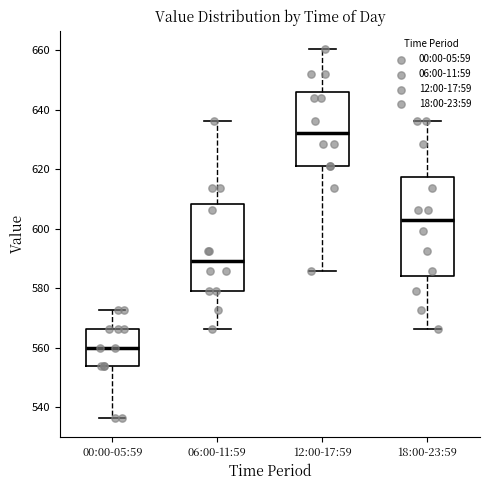

Comparing the boxes themselves (not the whiskers), which one is the tallest?

18:00-23:59